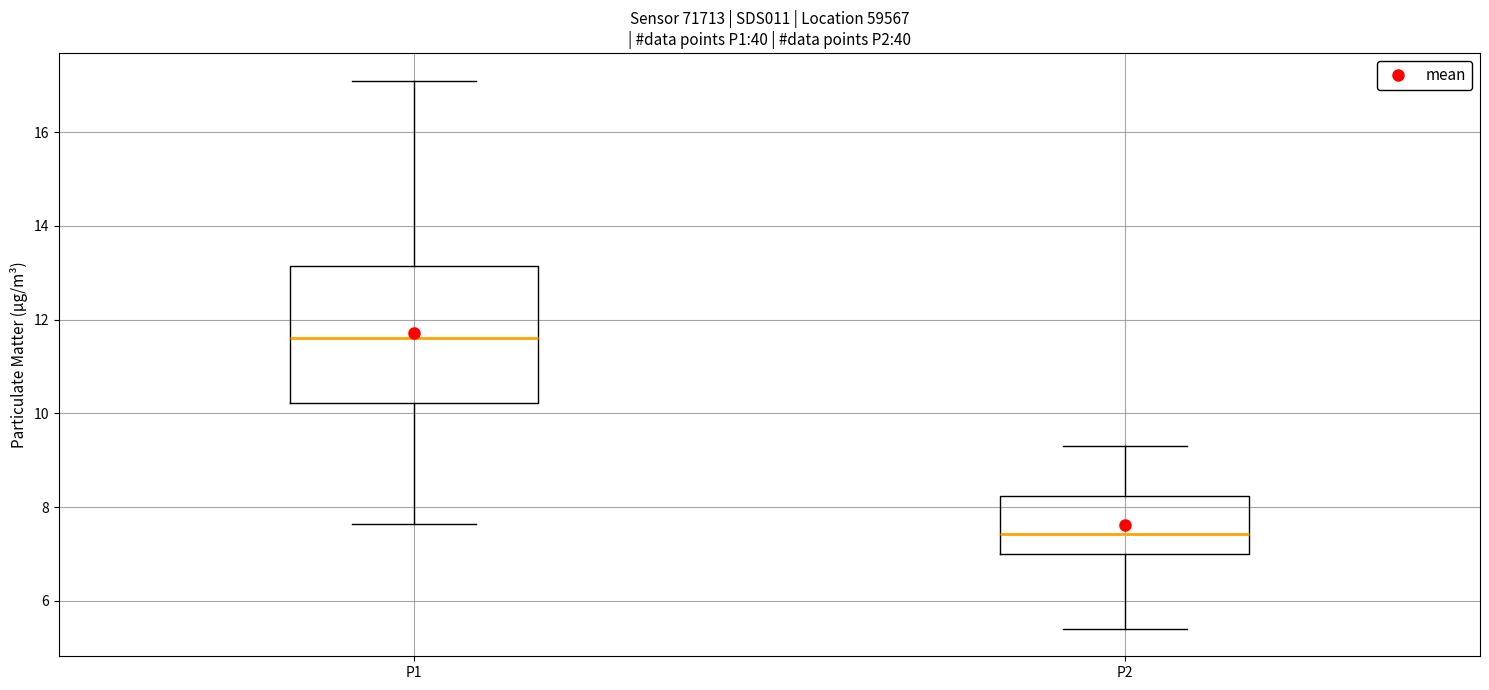

Reading left to right, transcribe this box plot: for each box, give where its median line is, the range the box spans, and where its two whiskers end, as read against the y-axis. The values are not printed on the chart, so give them approximately, as read against the axis.

P1: median 11.6, box 10.2 to 13.2, whiskers 7.6 to 17.2
P2: median 7.4, box 7.0 to 8.2, whiskers 5.4 to 9.4